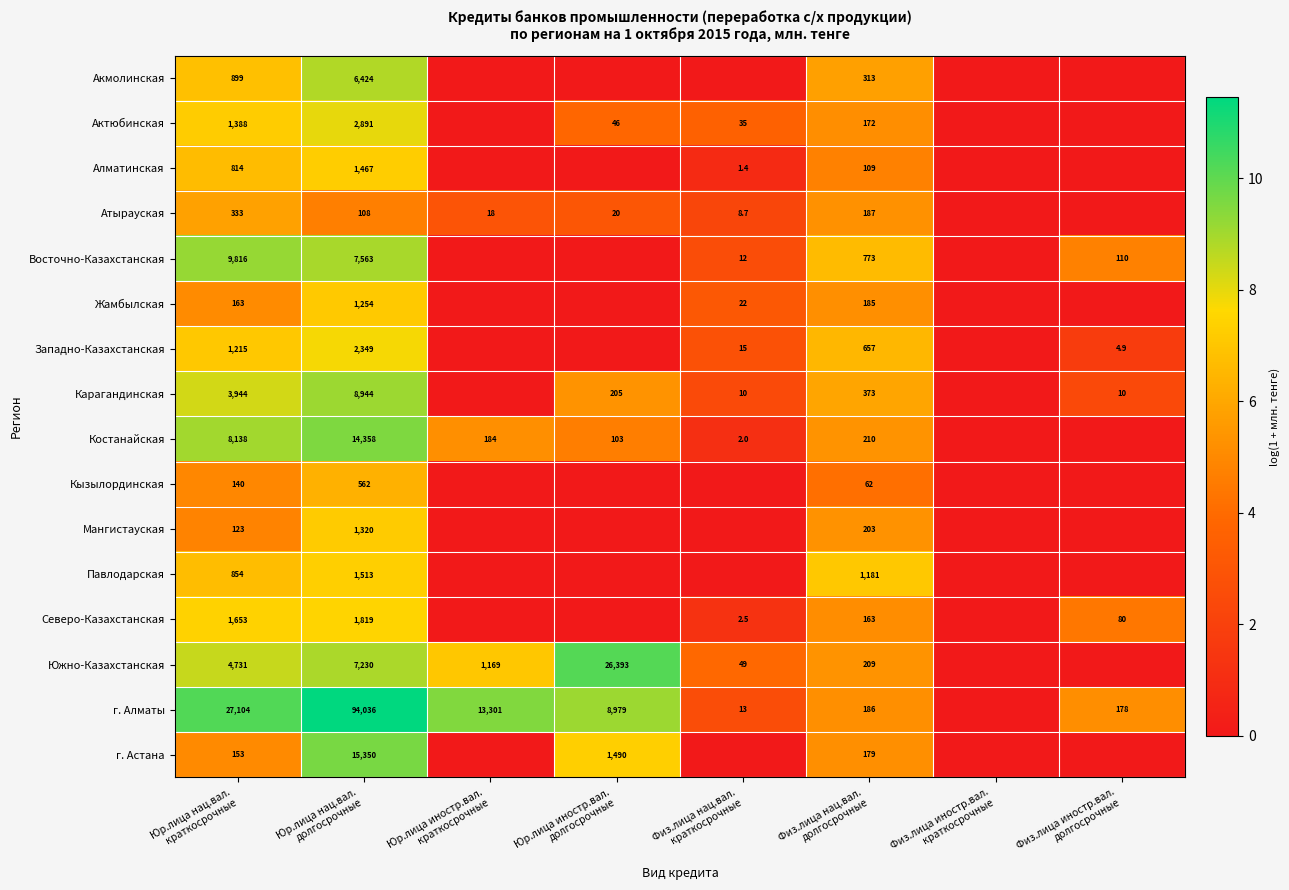

Rank the series at Юр.лица нац.вал.
долгосрочные from lowest to highest value.

Атырауская, Кызылординская, Жамбылская, Мангистауская, Алматинская, Павлодарская, Северо-Казахстанская, Западно-Казахстанская, Актюбинская, Акмолинская, Южно-Казахстанская, Восточно-Казахстанская, Карагандинская, Костанайская, г. Астана, г. Алматы